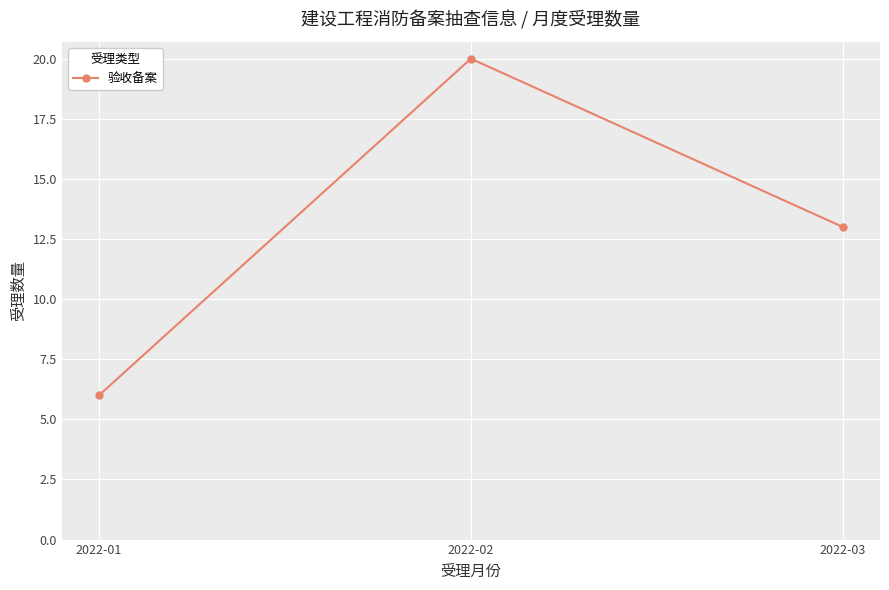

Approximately how many times larger is the value at 2022-02 compared to 2022-01?

3.3